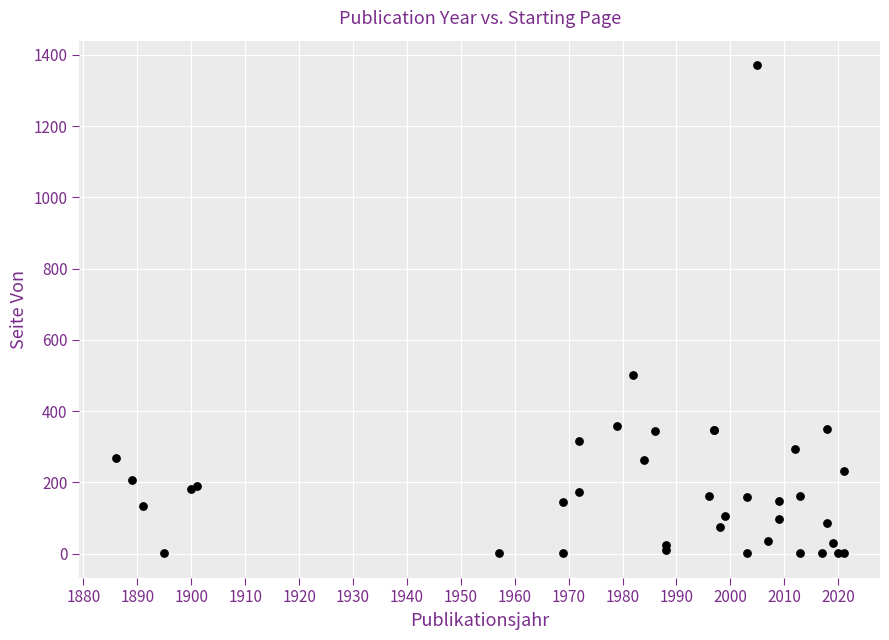

What Y value in the scatter plot is closest to 686?

501